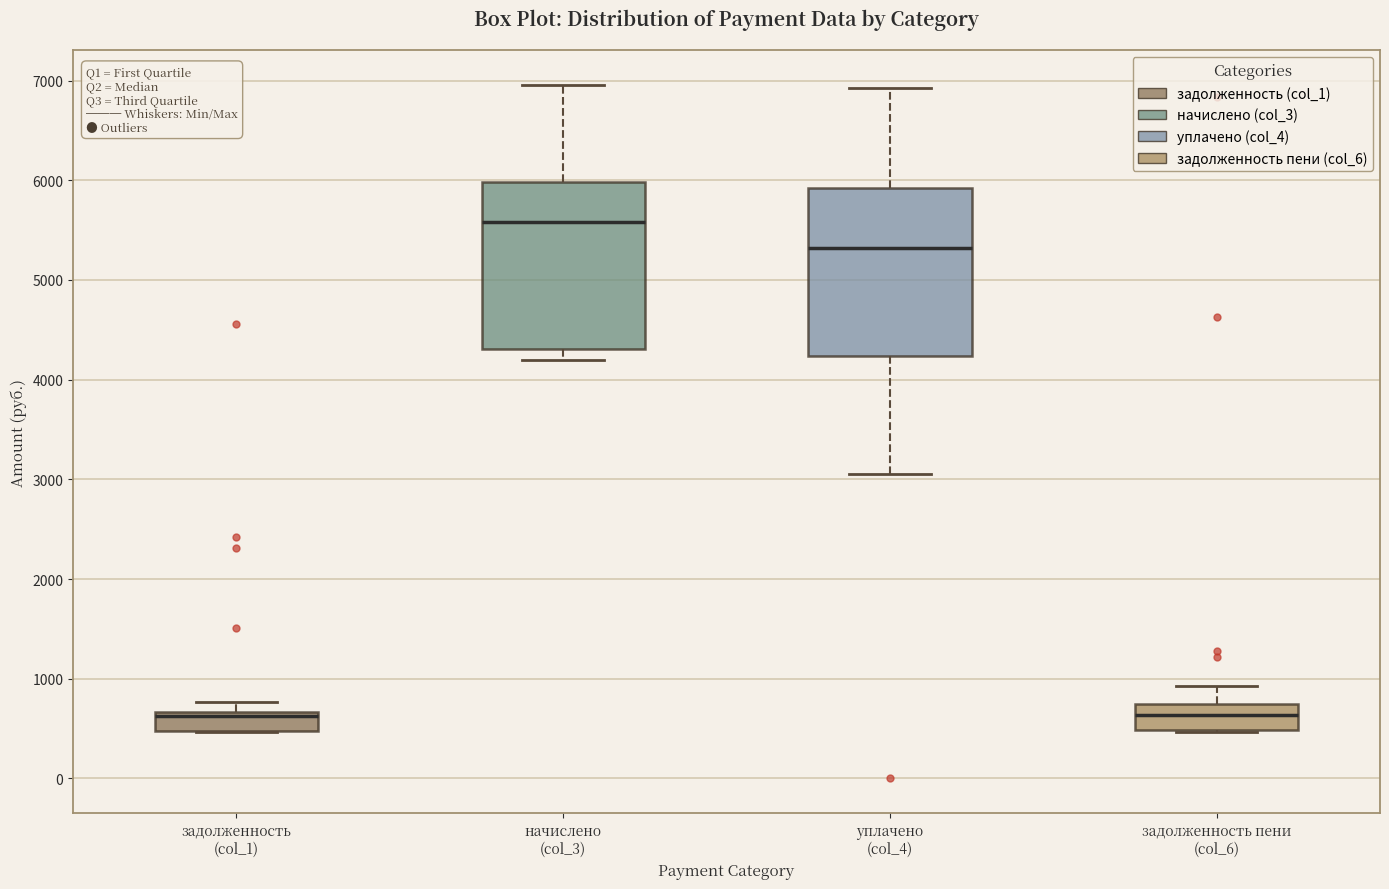

Where does the upper whisker of the box for уплачено (col_4) end on the y-axis? The values are not printed on the chart, so give them approximately, as read against the axis.

6900